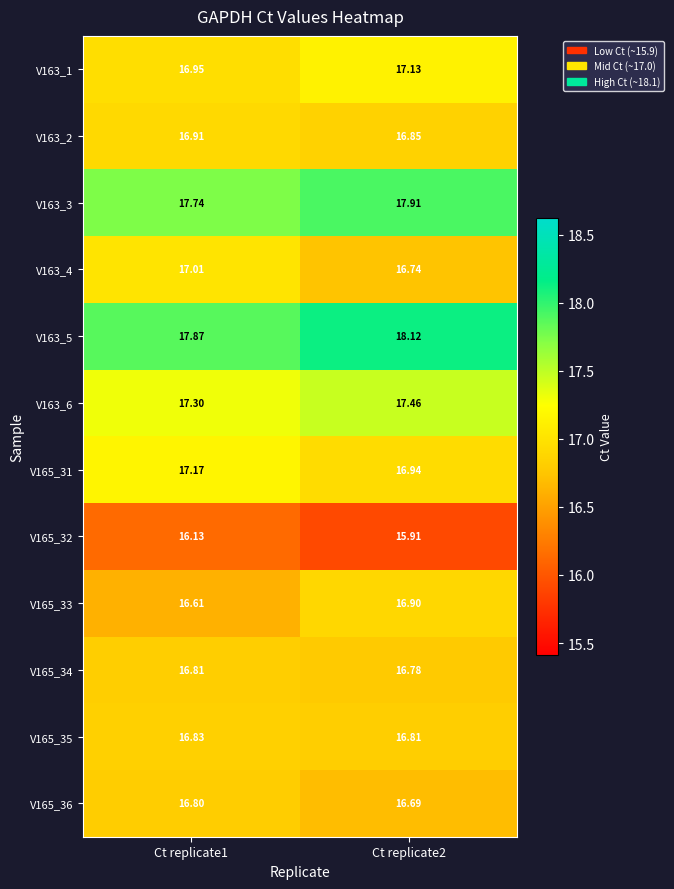

Is the value of V165_31 at Ct replicate1 greater than the value of V163_6 at Ct replicate1?

No